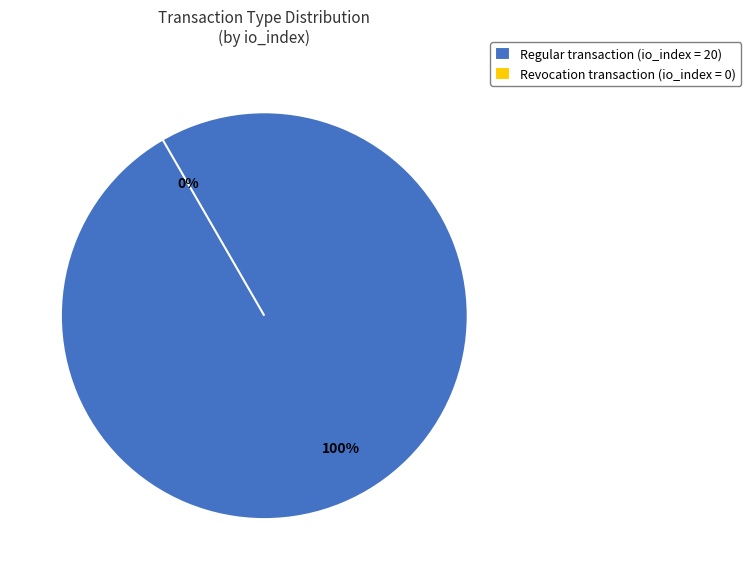

What is the change in value from Regular (io_index=20) to Revocation (io_index=0)?

-20